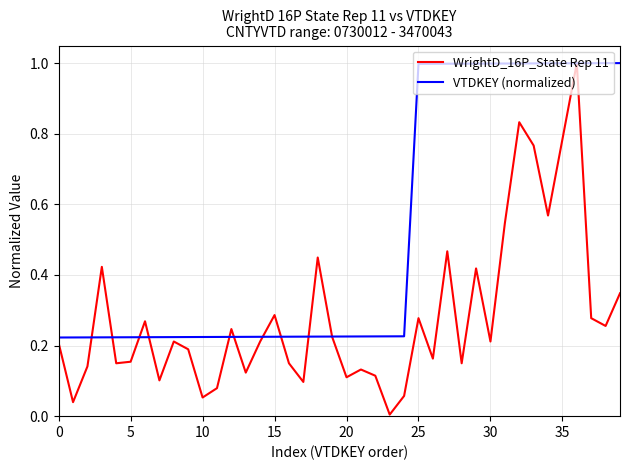

Which series has the widest spread of values?

WrightD_16P_State Rep 11